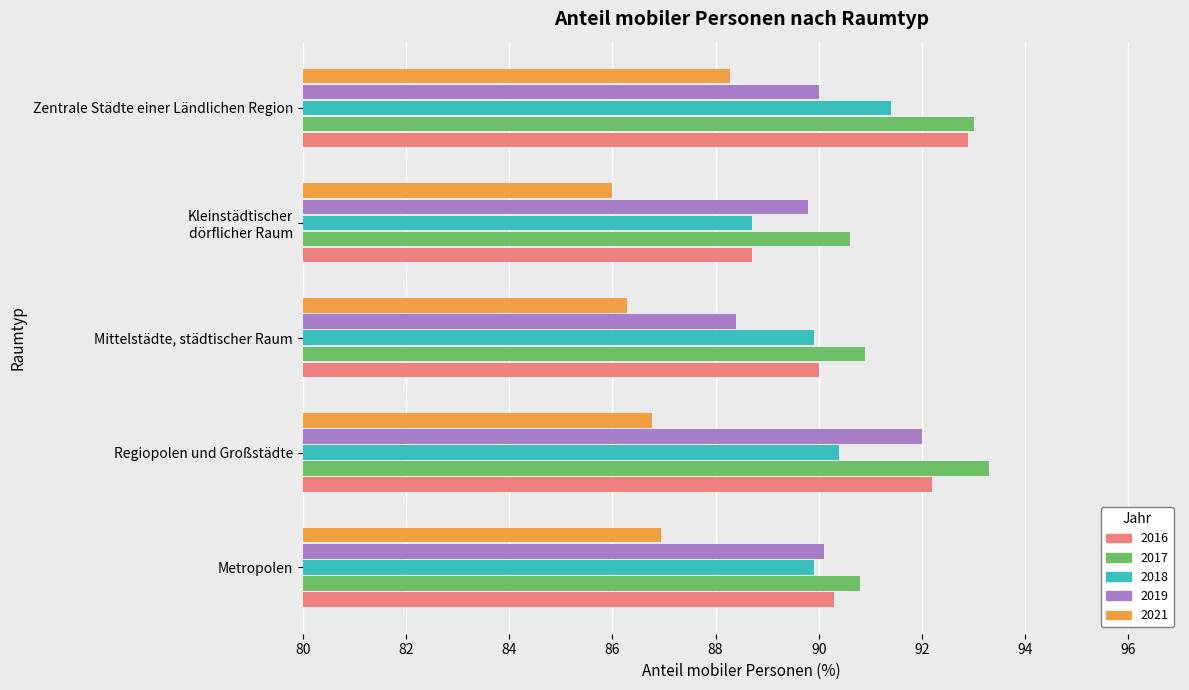

What is the sum of all 2017 values?

458.6